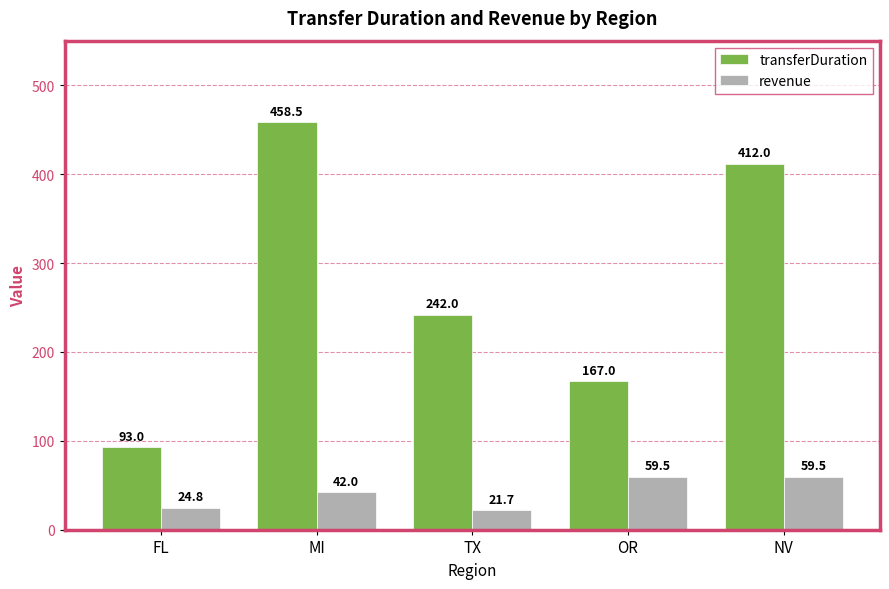

Rank the series by their maximum value, from lowest to highest.

revenue, transferDuration